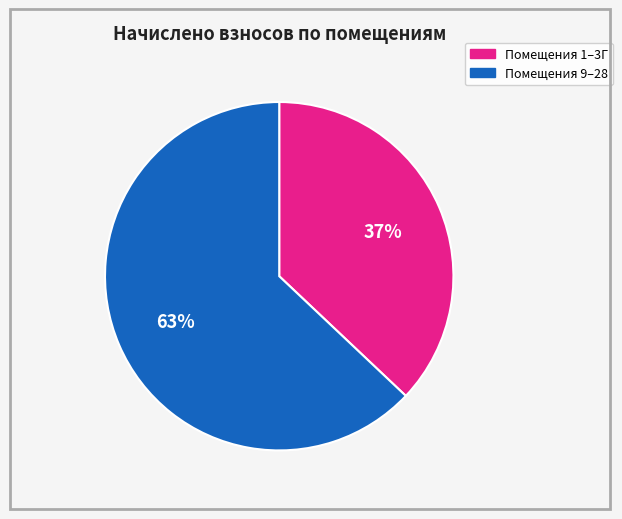

Is there any slice that represents more than half of the pie?

Yes